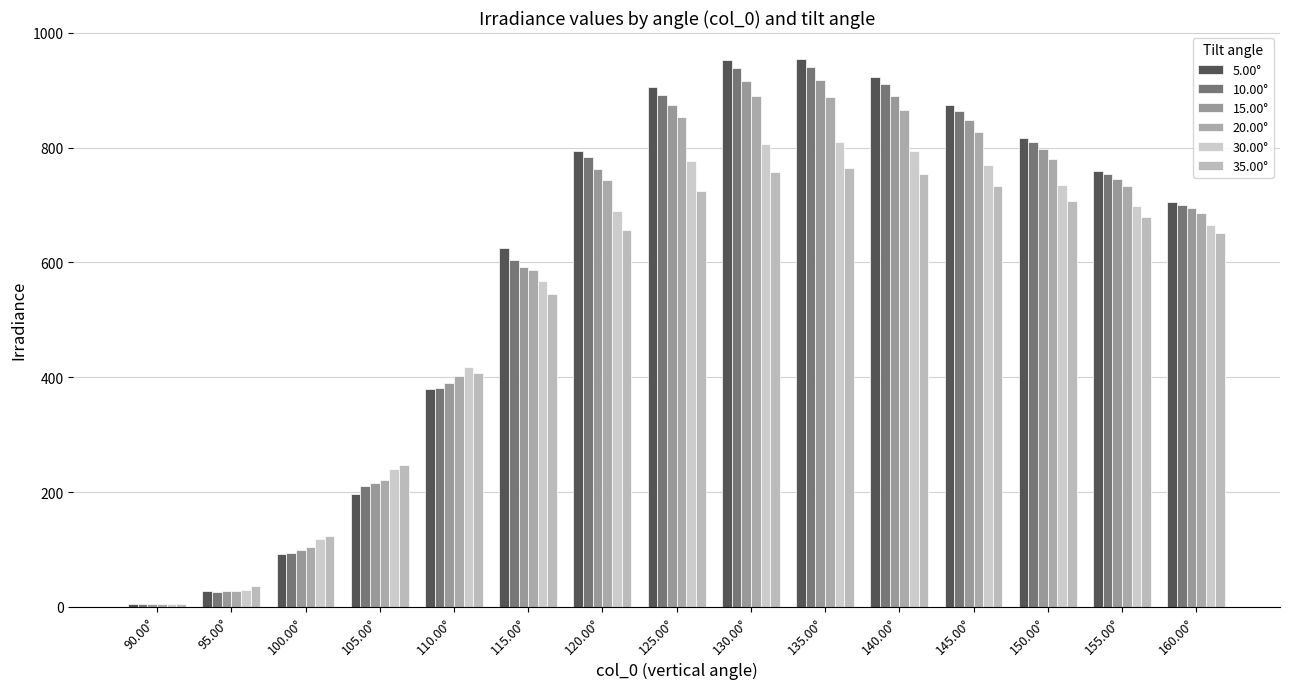

What position from the right is 130.00°?

7